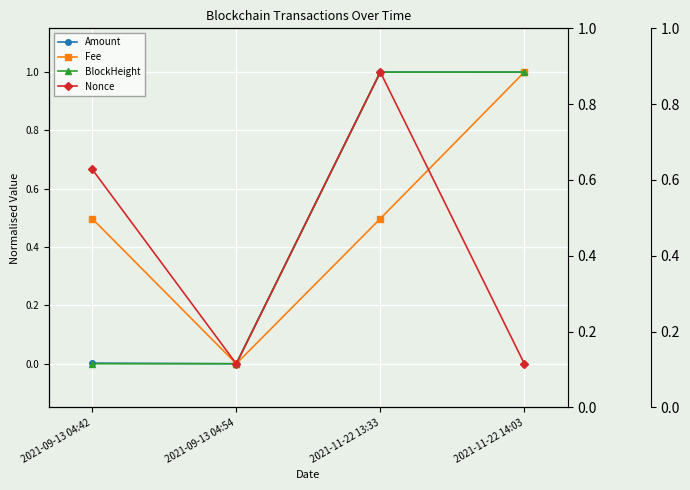

Which series has the largest total across all categories?

Amount